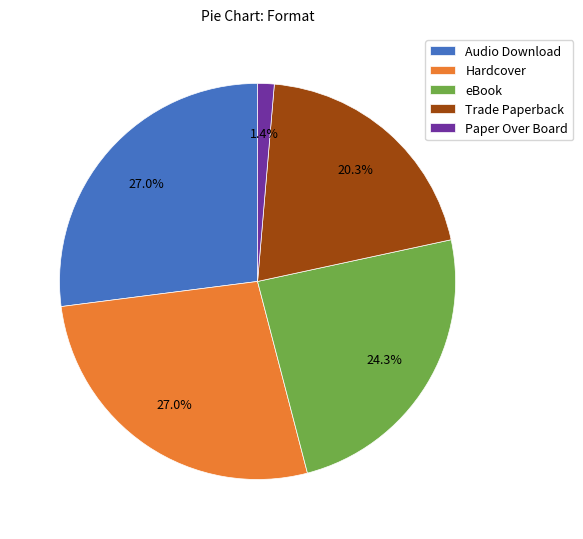

Is Audio Download the majority of the pie?

No